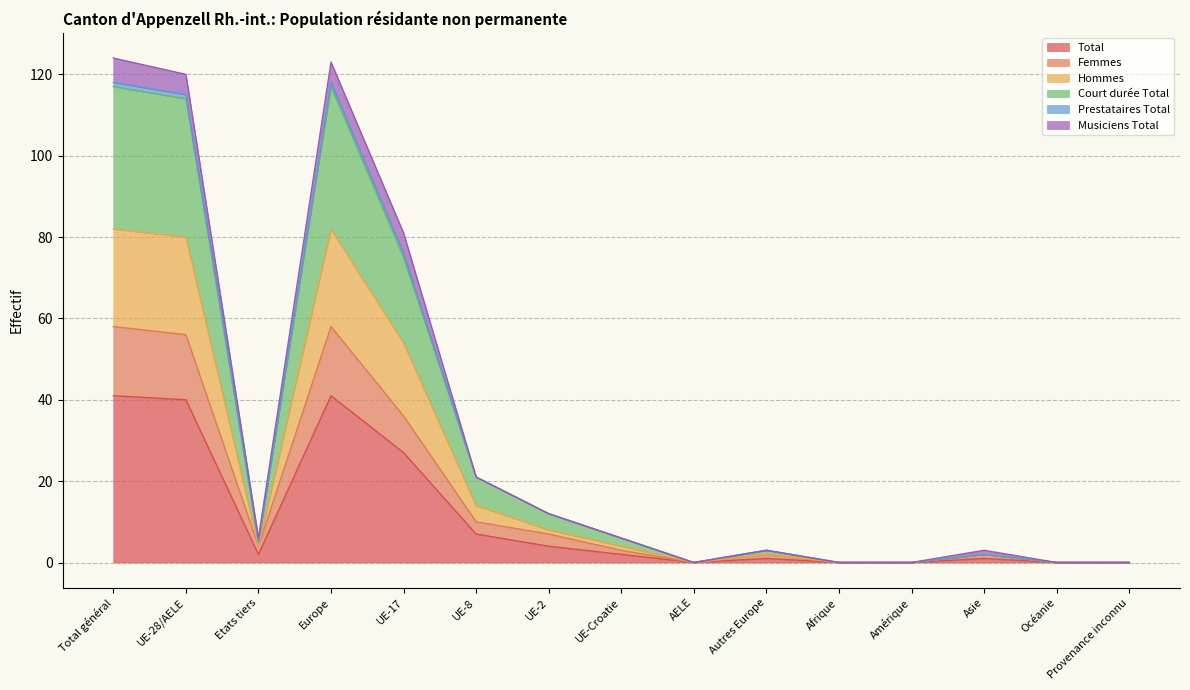

At which category does Court durée Total reach its first local valley?

Etats tiers